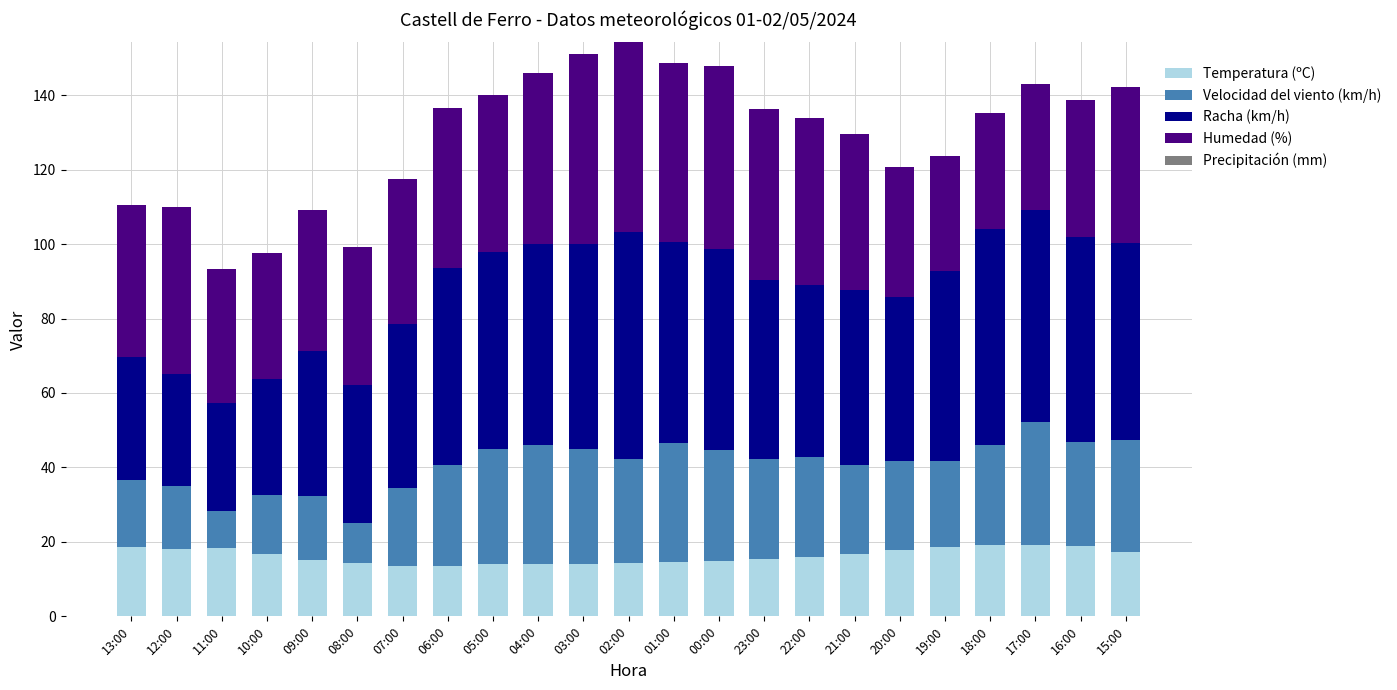

What is the highest value of the Temperatura (ºC) series?

19.1